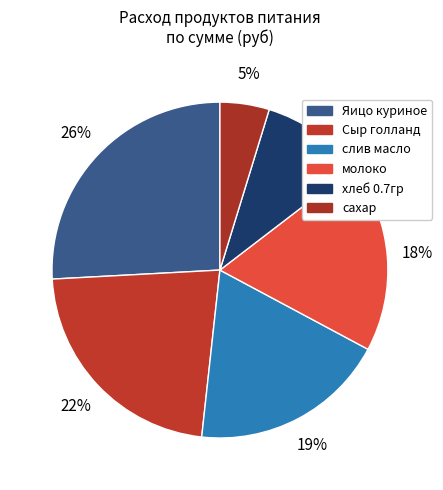

Which category has the smallest portion of the pie?

сахар